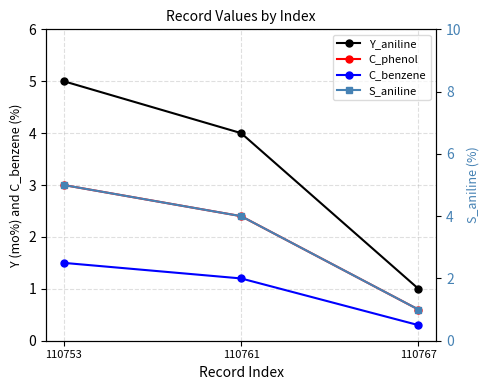

Where does the Y_aniline series first go above 4?

110753